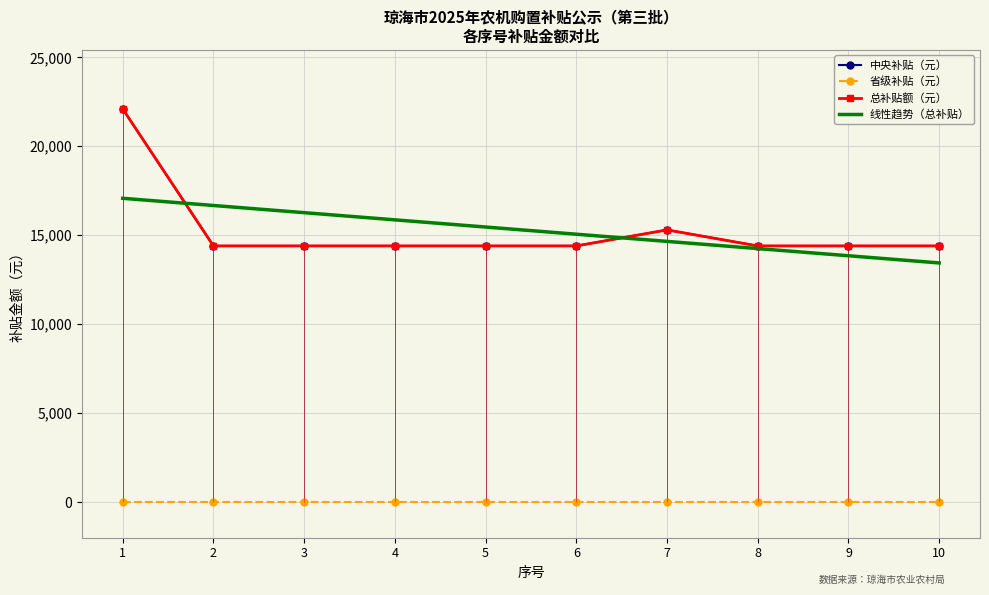

Which series changed the most between 6 and 9?

线性趋势（总补贴）